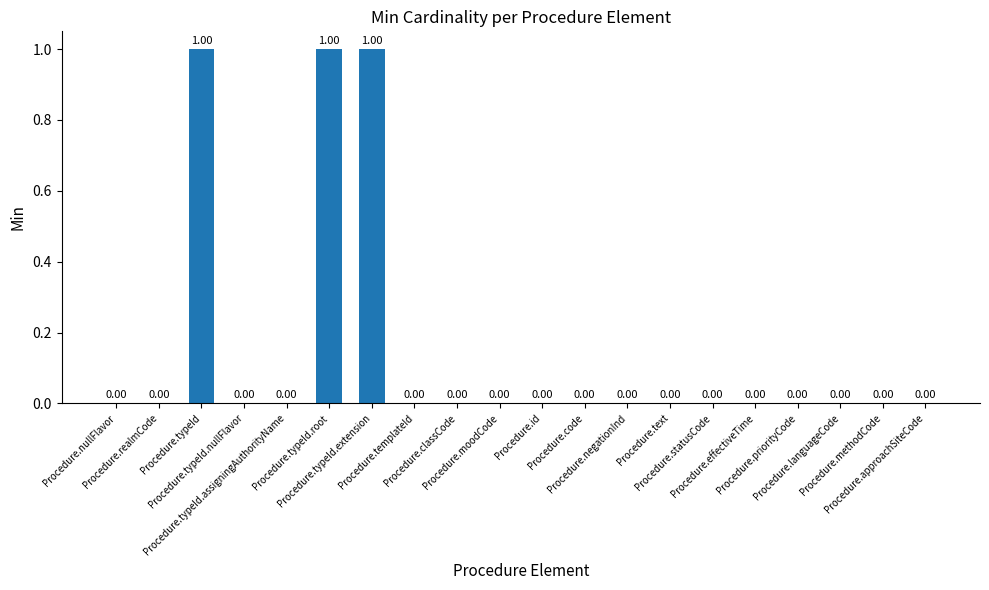

True or false: the data shows -1 at Procedure.priorityCode.

False